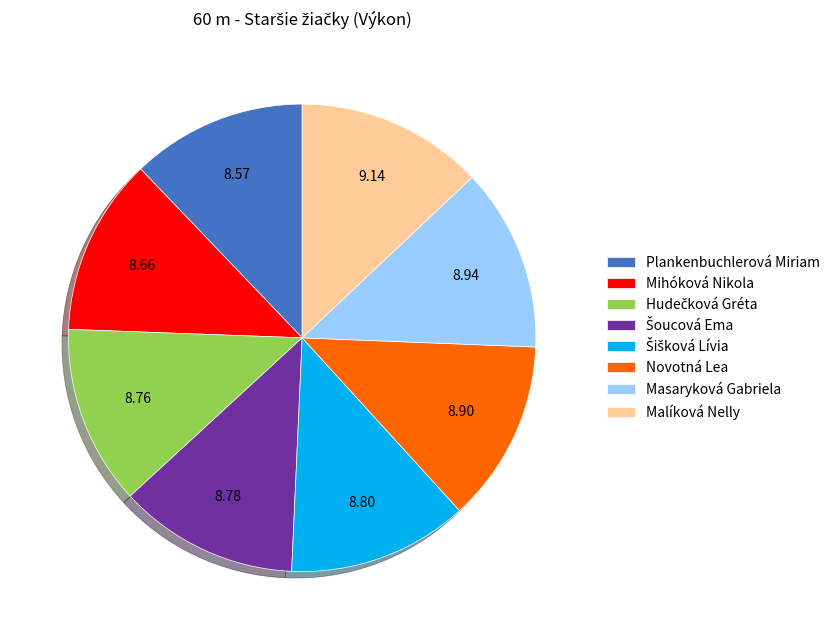

Which has a higher value, Plankenbuchlerová Miriam or Malíková Nelly?

Malíková Nelly